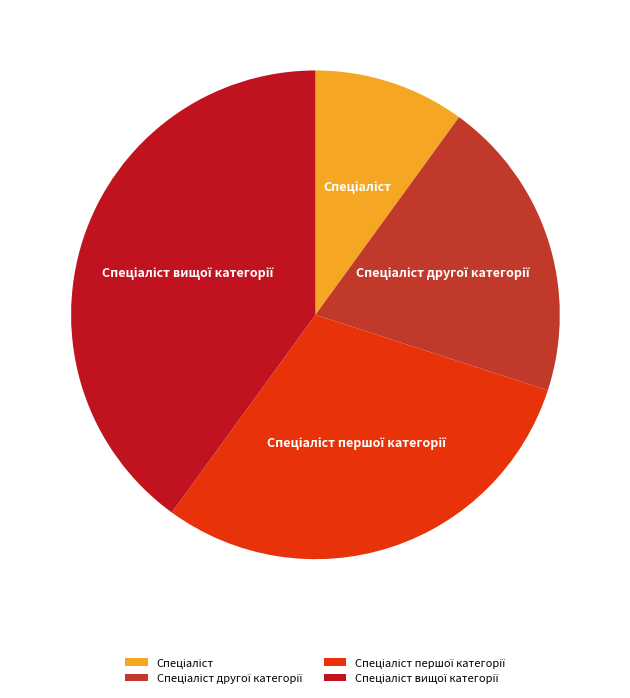

Is there a majority slice in this chart?

No